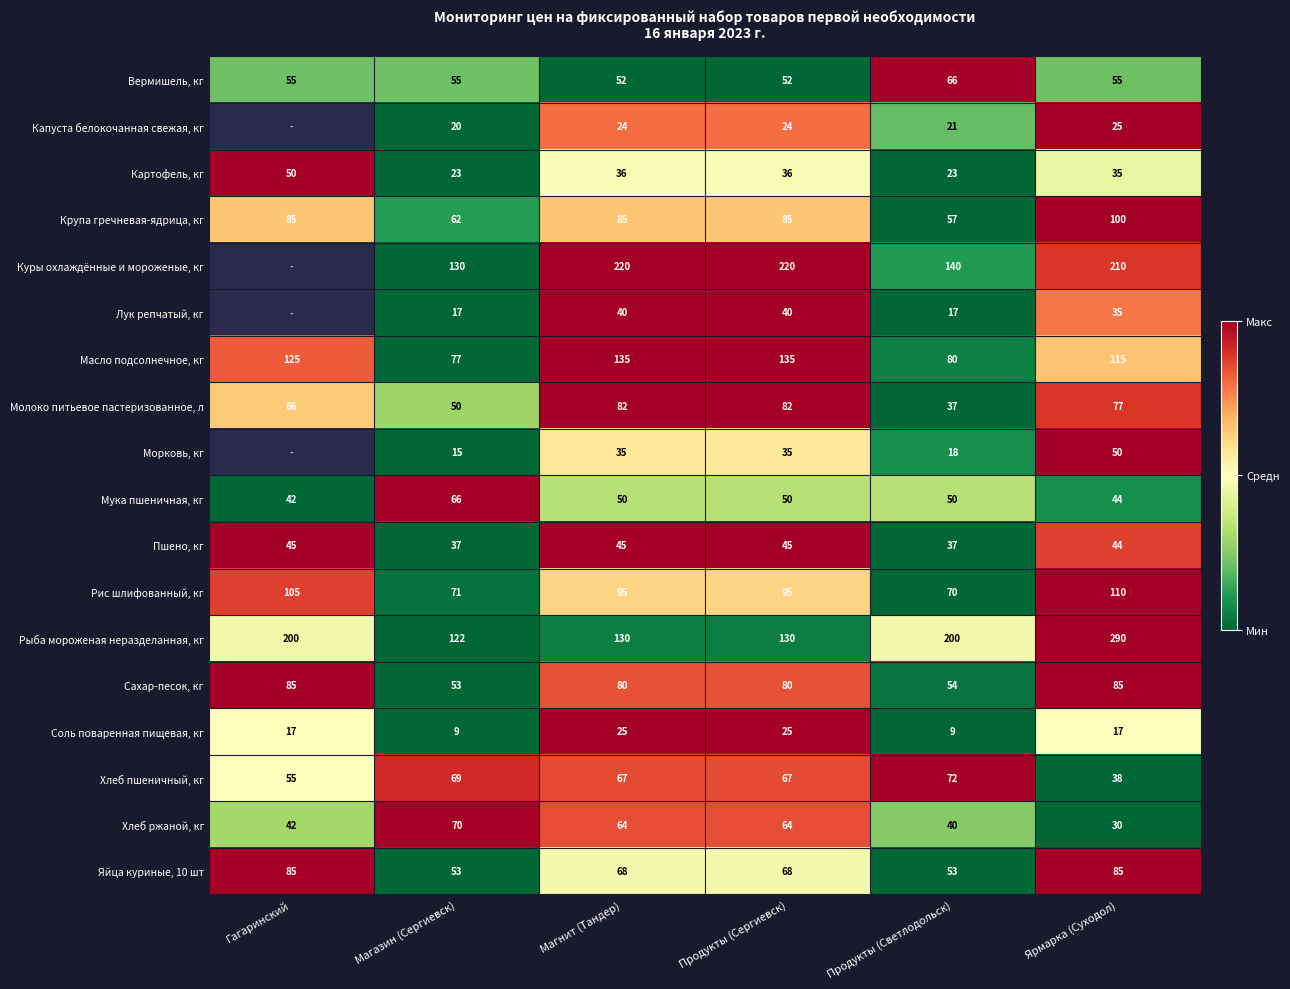

Which series changed the most between Магнит (Тандер) and Продукты (Светлодольск)?

Куры охлаждённые и мороженые, кг